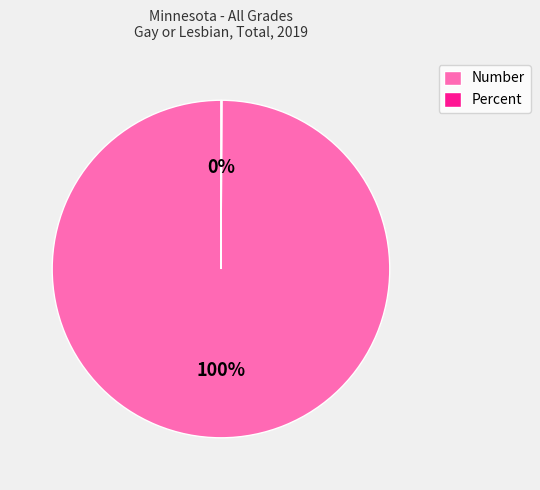

Which category accounts for the majority?

Number